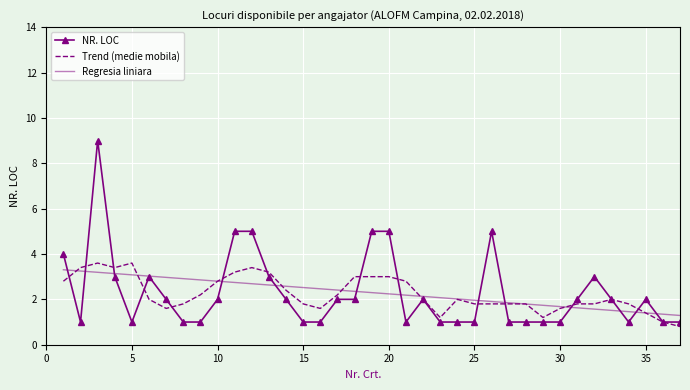

What is the maximum value shown in the chart?

9.0